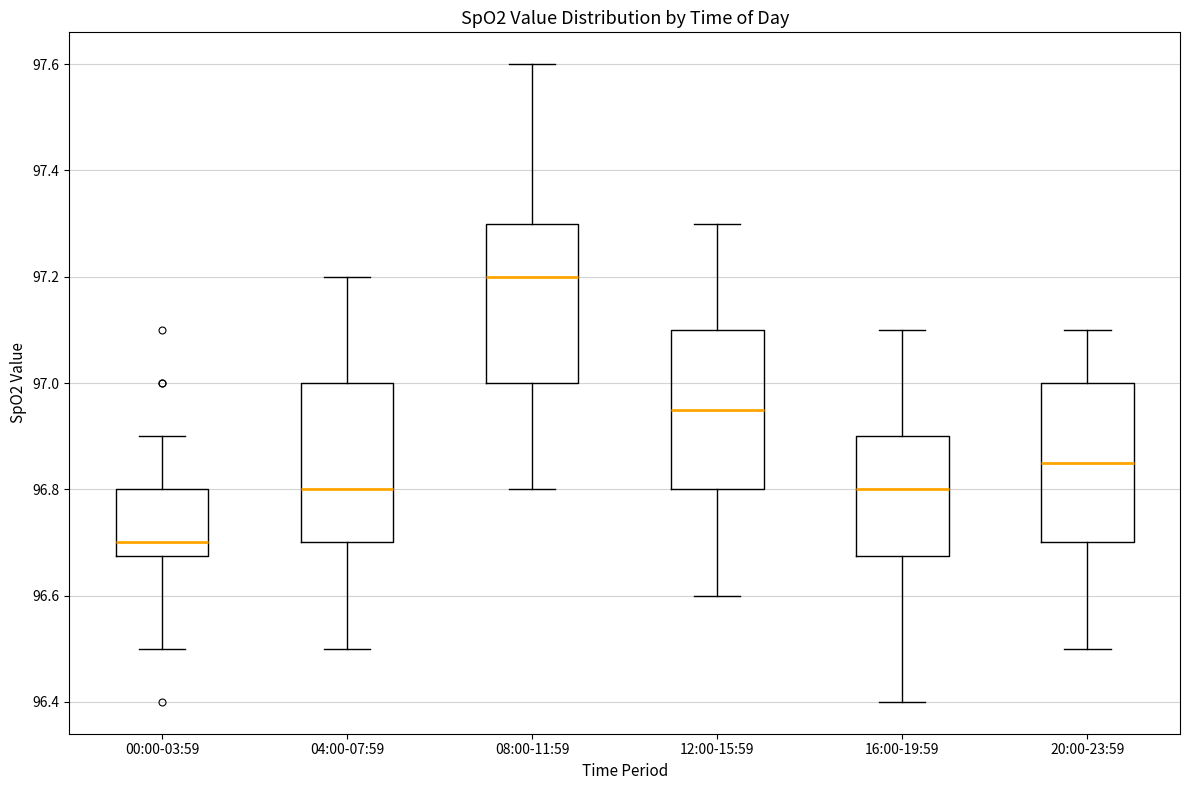

Where does the lower whisker of the box for 08:00-11:59 end on the y-axis? The values are not printed on the chart, so give them approximately, as read against the axis.

96.80